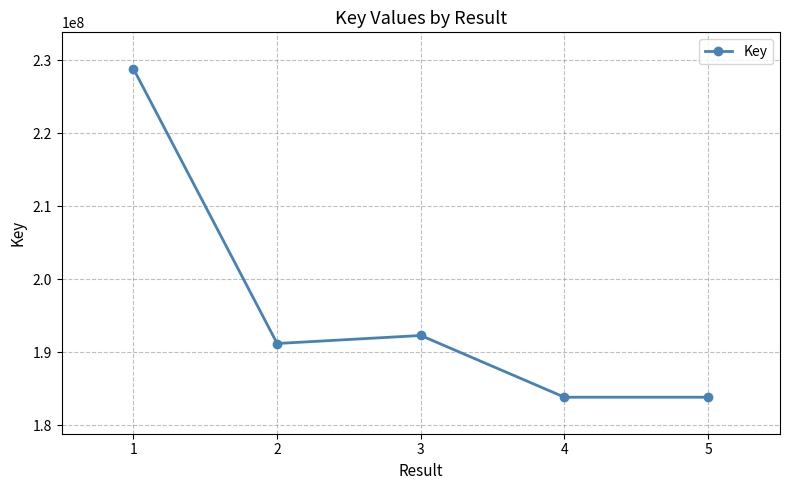

What value does the data have at 1, to the nearest 50?

228835400